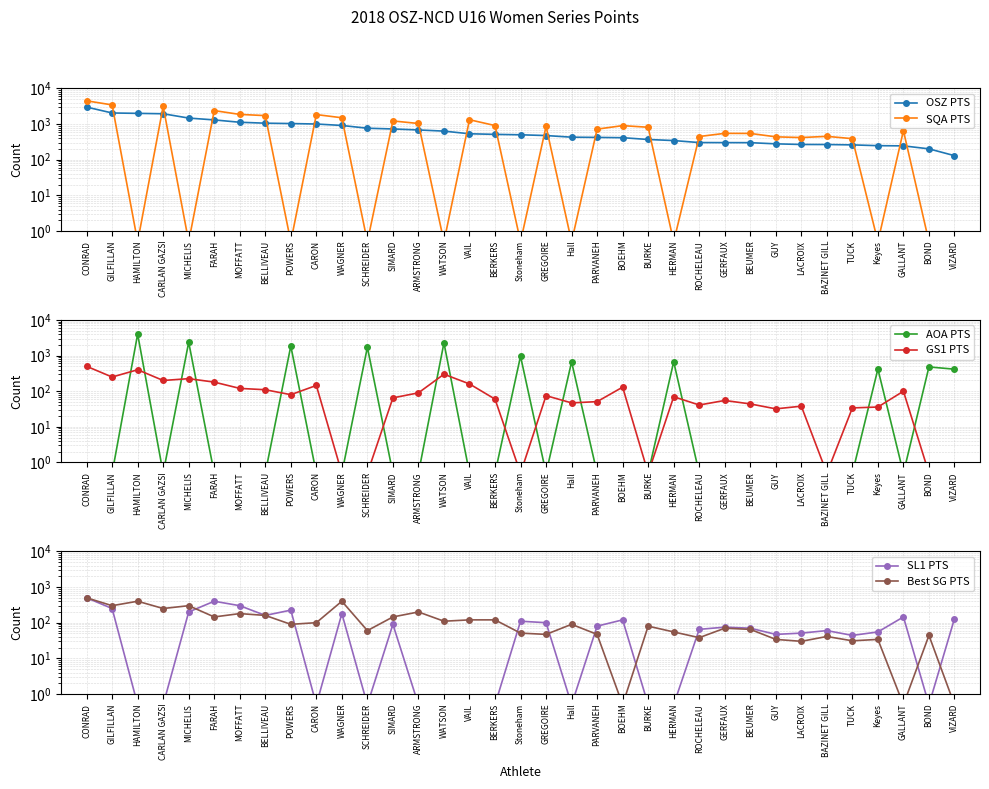

Reading right to left, extract all data points from this chart.

OSZ PTS: VIZARD=130.0	BOND=202.0	GALLANT=245.0	Keyes=248.0	TUCK=261.0	BAZINET GILL=267.0	LACROIX=268.0	GUY=279.0	BEUMER=301.0	GERFAUX=302.0	ROCHELEAU=303.0	HERMAN=345.0	BURKE=370.0	BOEHM=415.0	PARVANEH=423.0	Hall=429.0	GREGOIRE=477.0	Stoneham=501.0	BERKERS=515.0	VAIL=535.0	WATSON=635.0	ARMSTRONG=685.0	SIMARD=730.0	SCHREIDER=765.0	WAGNER=915.0	CARON=1005.0	POWERS=1035.0	BELLIVEAU=1060.0	MOFFATT=1125.0	FARAH=1310.0	MICHELIS=1475.0	CARLAN GAZSI=1950.0	HAMILTON=2000.0	GILFILLAN=2050.0	CONRAD=3000.0
SQA PTS: VIZARD=0.5	BOND=0.5	GALLANT=655.0	Keyes=0.5	TUCK=390.0	BAZINET GILL=453.0	LACROIX=419.0	GUY=439.0	BEUMER=547.0	GERFAUX=550.0	ROCHELEAU=448.0	HERMAN=0.5	BURKE=815.0	BOEHM=905.0	PARVANEH=722.0	Hall=0.5	GREGOIRE=862.0	Stoneham=0.5	BERKERS=910.0	VAIL=1325.0	WATSON=0.5	ARMSTRONG=1040.0	SIMARD=1225.0	SCHREIDER=0.5	WAGNER=1505.0	CARON=1850.0	POWERS=0.5	BELLIVEAU=1730.0	MOFFATT=1870.0	FARAH=2390.0	MICHELIS=0.5	CARLAN GAZSI=3150.0	HAMILTON=0.5	GILFILLAN=3450.0	CONRAD=4500.0
AOA PTS: VIZARD=415.0	BOND=480.0	GALLANT=0.5	Keyes=419.0	TUCK=0.5	BAZINET GILL=0.5	LACROIX=0.5	GUY=0.5	BEUMER=0.5	GERFAUX=0.5	ROCHELEAU=0.5	HERMAN=670.0	BURKE=0.5	BOEHM=0.5	PARVANEH=0.5	Hall=665.0	GREGOIRE=0.5	Stoneham=956.0	BERKERS=0.5	VAIL=0.5	WATSON=2270.0	ARMSTRONG=0.5	SIMARD=0.5	SCHREIDER=1715.0	WAGNER=0.5	CARON=0.5	POWERS=1855.0	BELLIVEAU=0.5	MOFFATT=0.5	FARAH=0.5	MICHELIS=2370.0	CARLAN GAZSI=0.5	HAMILTON=4000.0	GILFILLAN=0.5	CONRAD=0.5
GS1 PTS: VIZARD=0.5	BOND=0.5	GALLANT=100.0	Keyes=36.0	TUCK=34.0	BAZINET GILL=0.5	LACROIX=38.0	GUY=32.0	BEUMER=44.0	GERFAUX=55.0	ROCHELEAU=41.0	HERMAN=70.0	BURKE=0.5	BOEHM=130.0	PARVANEH=51.0	Hall=47.0	GREGOIRE=75.0	Stoneham=0.5	BERKERS=60.0	VAIL=160.0	WATSON=300.0	ARMSTRONG=90.0	SIMARD=65.0	SCHREIDER=0.5	WAGNER=0.5	CARON=145.0	POWERS=80.0	BELLIVEAU=110.0	MOFFATT=120.0	FARAH=180.0	MICHELIS=225.0	CARLAN GAZSI=200.0	HAMILTON=400.0	GILFILLAN=250.0	CONRAD=500.0
SL1 PTS: VIZARD=130.0	BOND=0.5	GALLANT=145.0	Keyes=55.0	TUCK=44.0	BAZINET GILL=60.0	LACROIX=51.0	GUY=47.0	BEUMER=70.0	GERFAUX=75.0	ROCHELEAU=65.0	HERMAN=0.5	BURKE=0.5	BOEHM=120.0	PARVANEH=80.0	Hall=0.5	GREGOIRE=100.0	Stoneham=110.0	BERKERS=0.5	VAIL=0.5	WATSON=0.5	ARMSTRONG=0.5	SIMARD=90.0	SCHREIDER=0.5	WAGNER=180.0	CARON=0.5	POWERS=225.0	BELLIVEAU=160.0	MOFFATT=300.0	FARAH=400.0	MICHELIS=200.0	CARLAN GAZSI=0.5	HAMILTON=0.5	GILFILLAN=250.0	CONRAD=500.0
Best SG PTS: VIZARD=0.5	BOND=44.0	GALLANT=0.5	Keyes=34.0	TUCK=31.0	BAZINET GILL=41.0	LACROIX=30.0	GUY=34.0	BEUMER=65.0	GERFAUX=70.0	ROCHELEAU=38.0	HERMAN=55.0	BURKE=80.0	BOEHM=0.5	PARVANEH=47.0	Hall=90.0	GREGOIRE=47.0	Stoneham=51.0	BERKERS=120.0	VAIL=120.0	WATSON=110.0	ARMSTRONG=200.0	SIMARD=145.0	SCHREIDER=60.0	WAGNER=400.0	CARON=100.0	POWERS=90.0	BELLIVEAU=160.0	MOFFATT=180.0	FARAH=145.0	MICHELIS=300.0	CARLAN GAZSI=250.0	HAMILTON=400.0	GILFILLAN=300.0	CONRAD=500.0